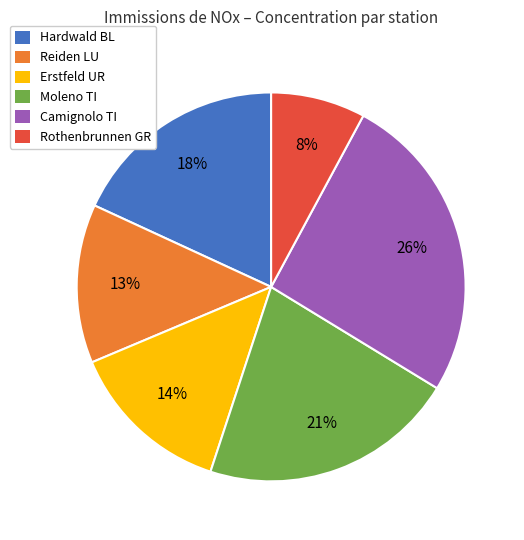

Is the sum of Moleno TI and Erstfeld UR greater than half?

No